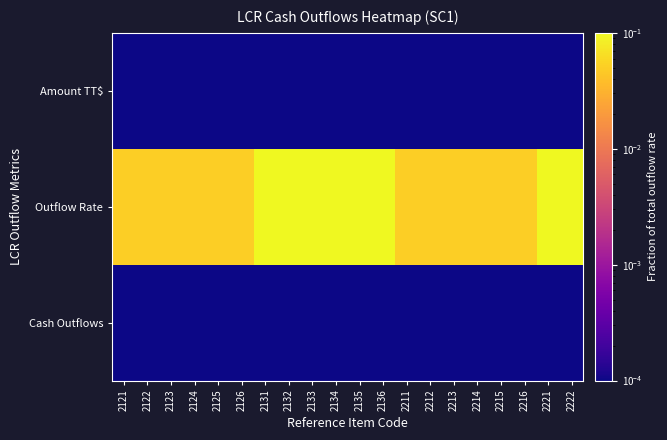

How many data points does each series have?

20